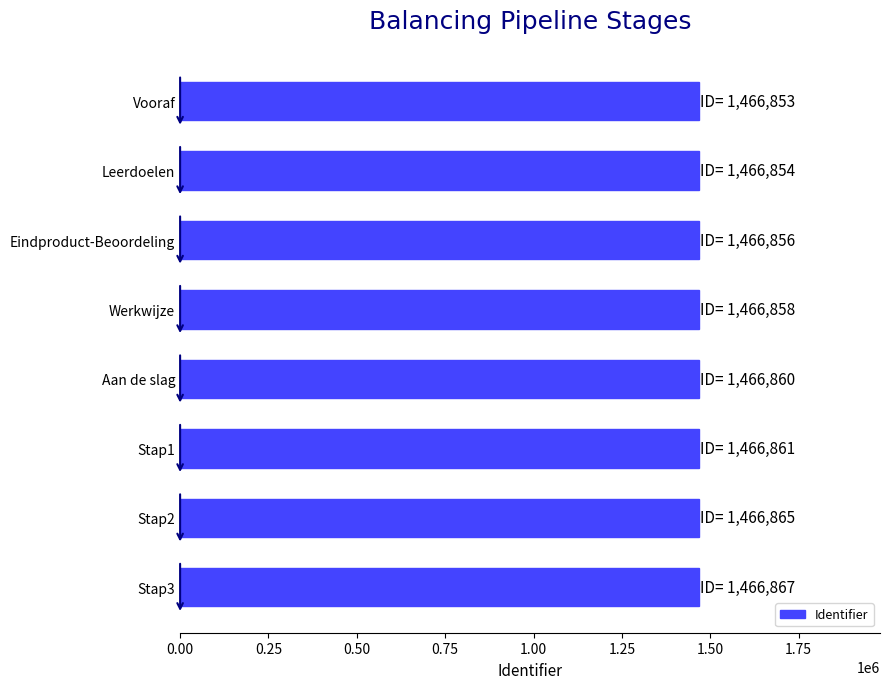

Is it true that the value at Aan de slag is 1466860?

True